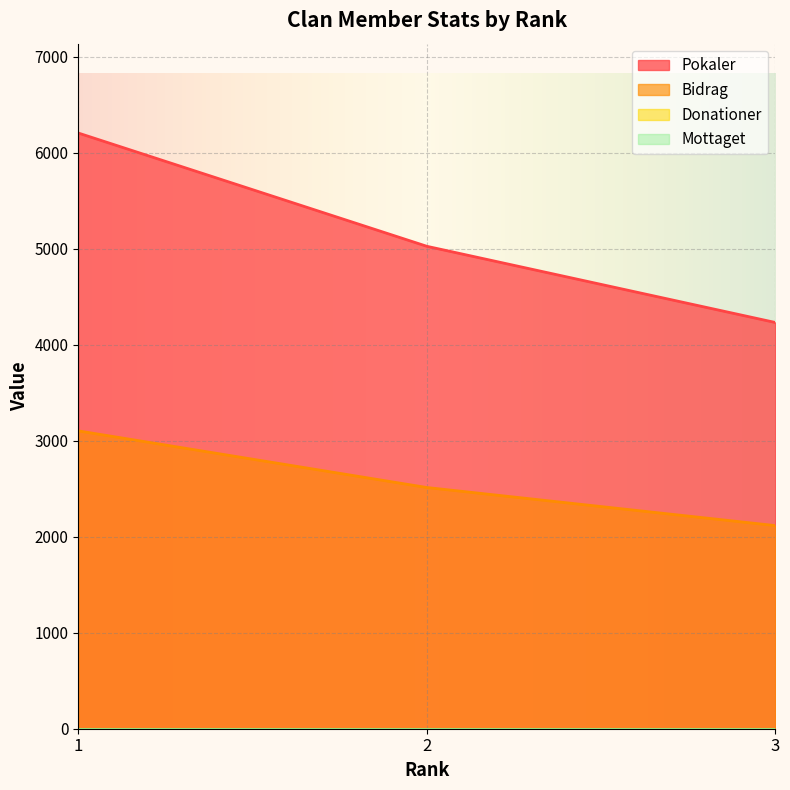

What is the minimum value for Bidrag?

2116